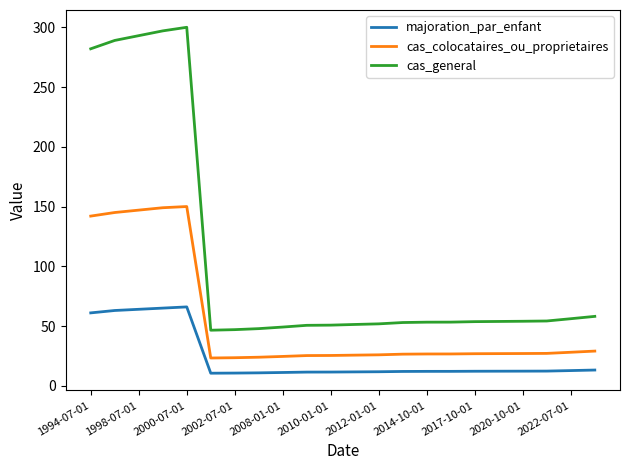

List the series in order of their overall mean, highest first.

cas_general, cas_colocataires_ou_proprietaires, majoration_par_enfant